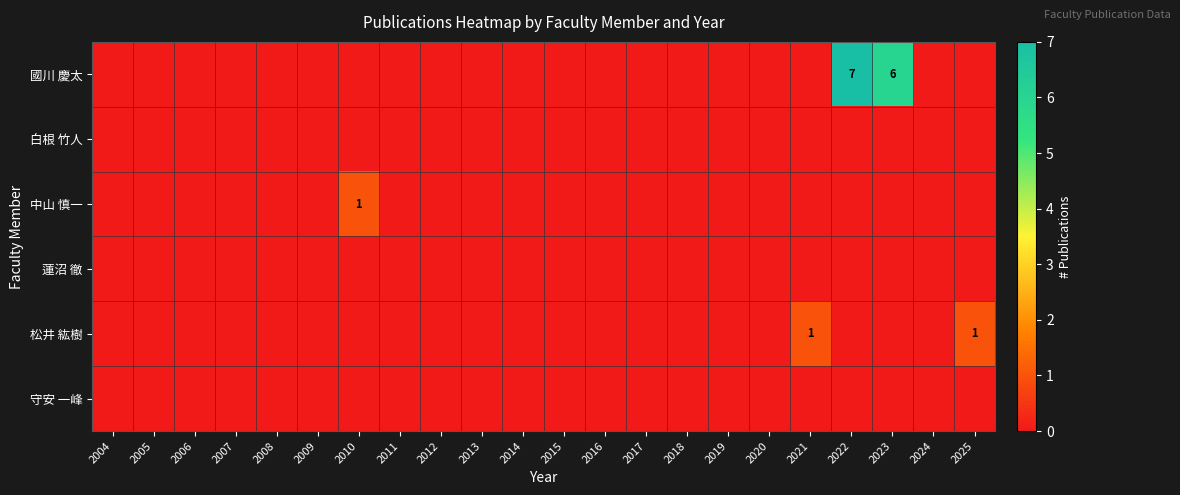

The 松井 紘樹 series shows 2 at 2025. True or false?

False